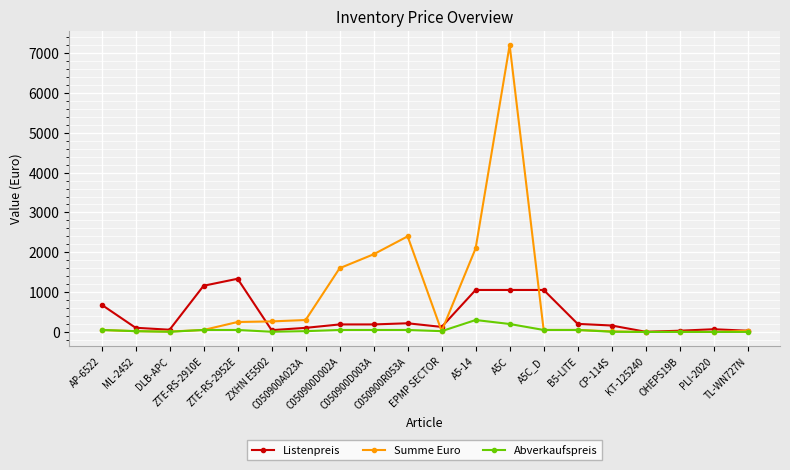

At which label is Listenpreis closest to 670?

AP-6522